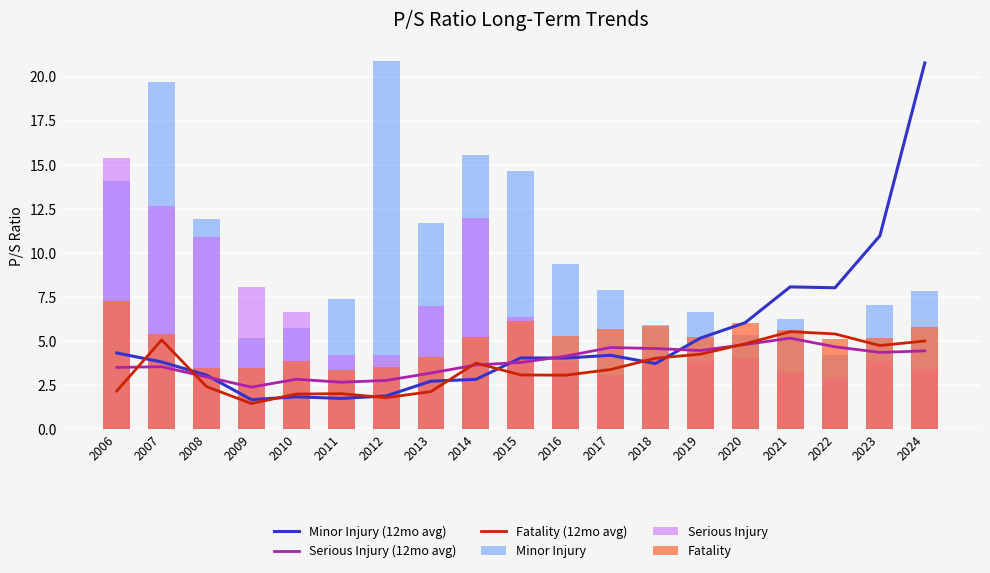

Which category has the highest value across all series?

2012